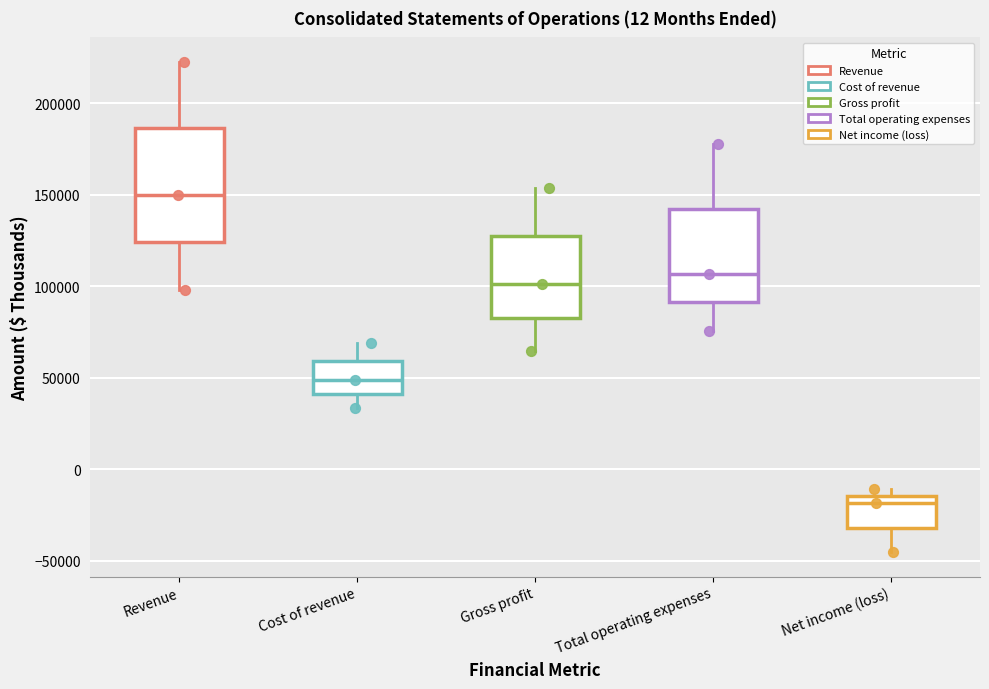

Reading left to right, transcribe this box plot: for each box, give where its median line is, the range the box spans, and where its two whiskers end, as read against the y-axis. The values are not printed on the chart, so give them approximately, as read against the axis.

Revenue: median 150000, box 125000 to 185000, whiskers 100000 to 225000
Cost of revenue: median 50000, box 40000 to 60000, whiskers 35000 to 70000
Gross profit: median 100000, box 85000 to 125000, whiskers 65000 to 155000
Total operating expenses: median 105000, box 90000 to 140000, whiskers 75000 to 180000
Net income (loss): median -20000, box -30000 to -15000, whiskers -45000 to -10000